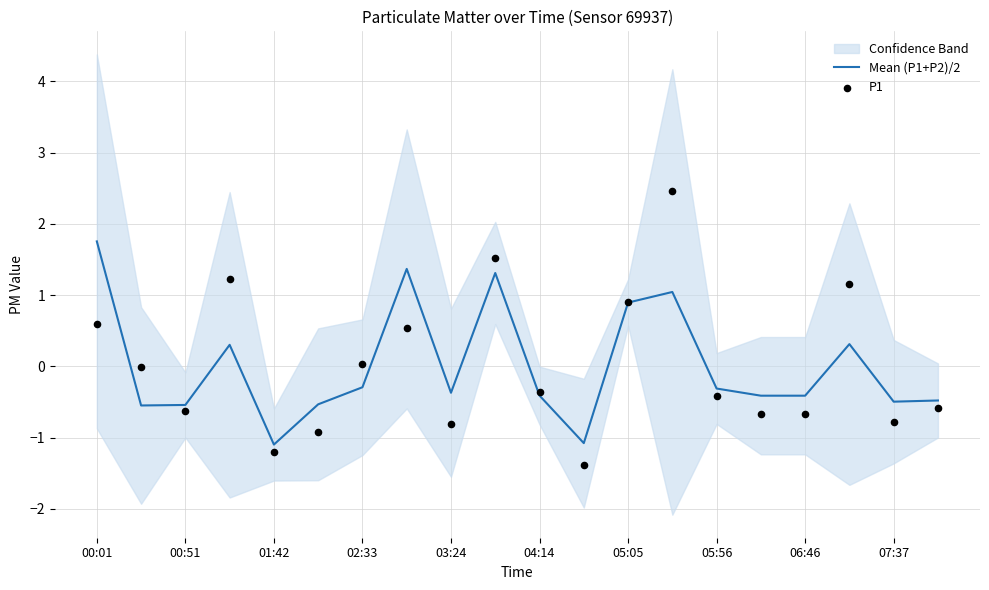

At which category is the sum across all series the highest?

13